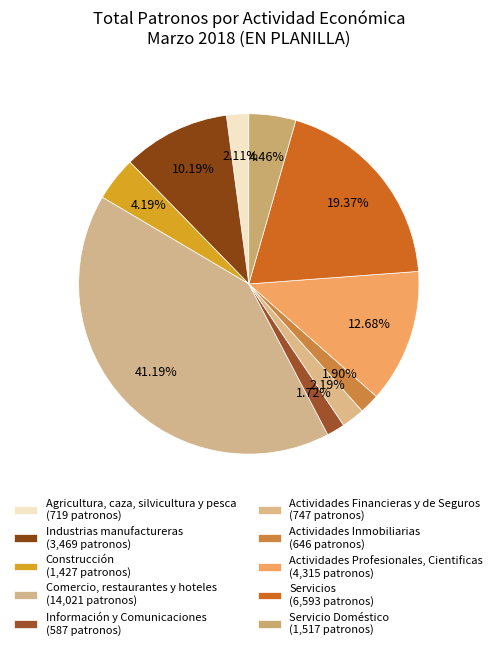

To the nearest percent, what is the combined percentage of Industrias manufactureras and Comercio, restaurantes y hoteles?

51%